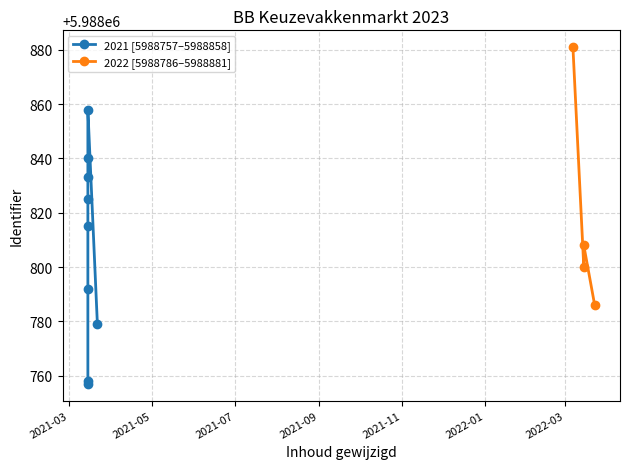

What value does the data have at 2021-03-15?

5988858